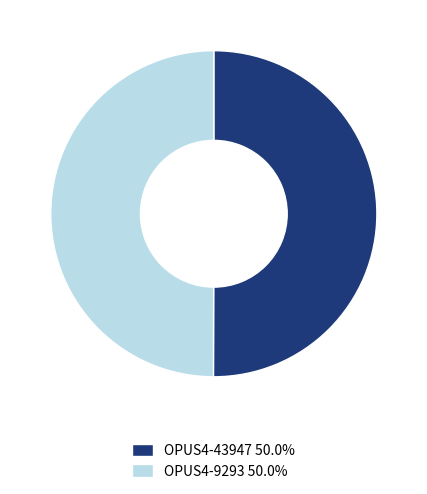

Is the sum of OPUS4-43947 50.0% and OPUS4-9293 50.0% greater than half?

Yes